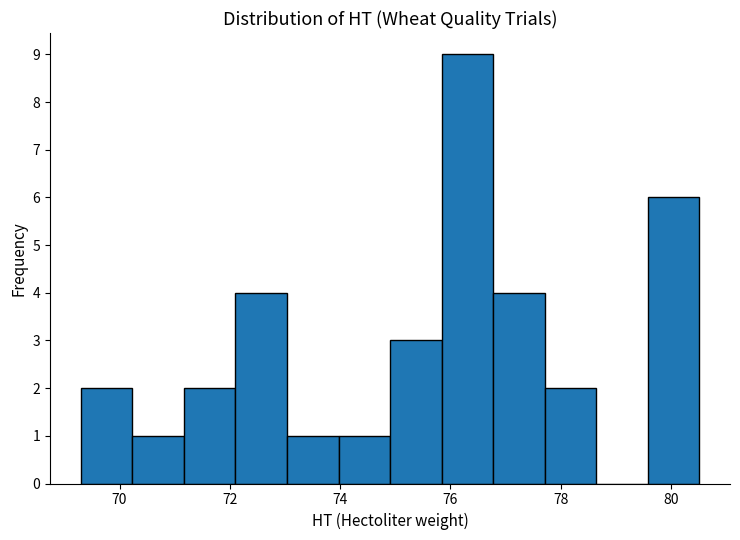

What is the height of the bar covering 71.2 to 72.2 on the x-axis? Neither the bar edges nor the heights are printed on the chart, so give them approximately, as read against the axes.

2